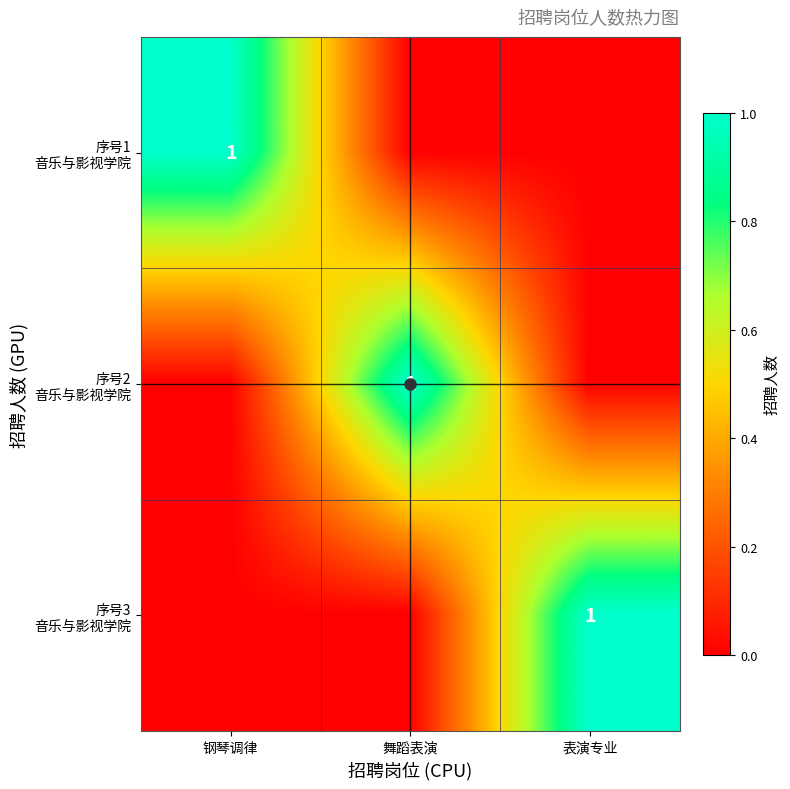

True or false: 序号1 音乐与影视学院 has a value of 0 at 表演专业.

False